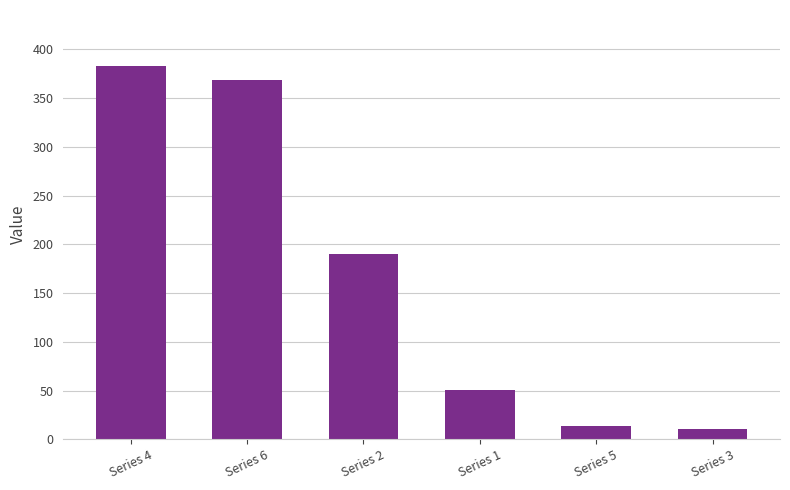

Is it true that the value at Series 2 is 190?

True